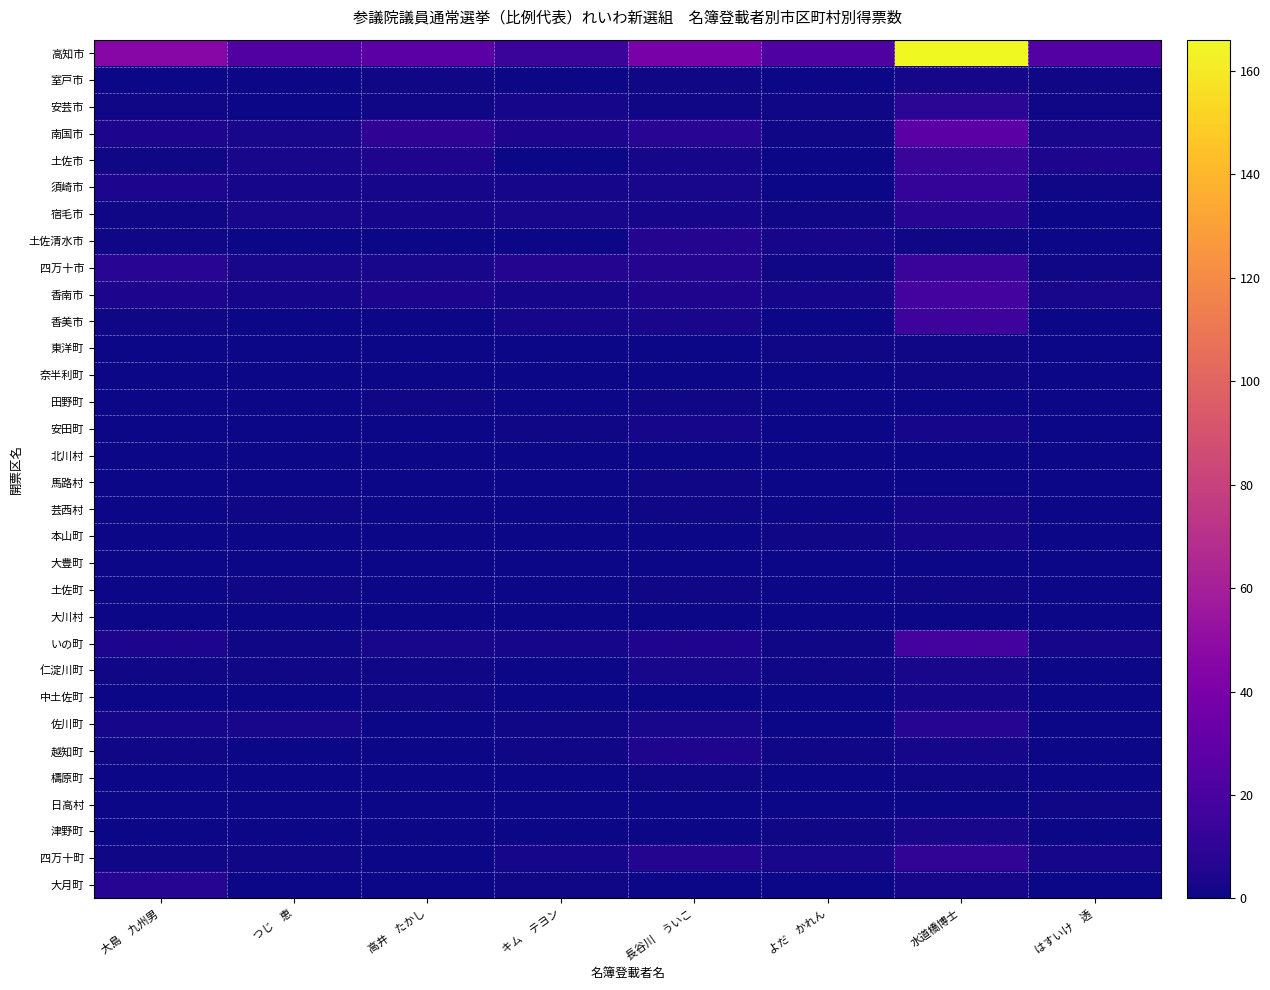

Rank the series by their maximum value, from highest to lowest.

高知市, 南国市, 香南市, いの町, 香美市, 四万十市, 土佐市, 須崎市, 四万十町, 安芸市, 宿毛市, 佐川町, 大月町, 土佐清水市, 越知町, 仁淀川町, 津野町, 室戸市, 安田町, 芸西村, 本山町, 中土佐町, 東洋町, 奈半利町, 田野町, 馬路村, 土佐町, 檮原町, 日高村, 北川村, 大豊町, 大川村